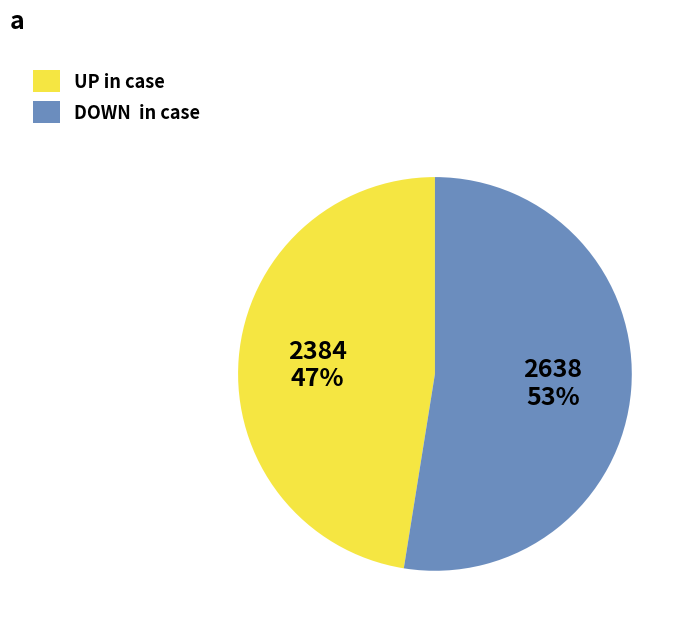

Is there any slice that represents more than half of the pie?

Yes